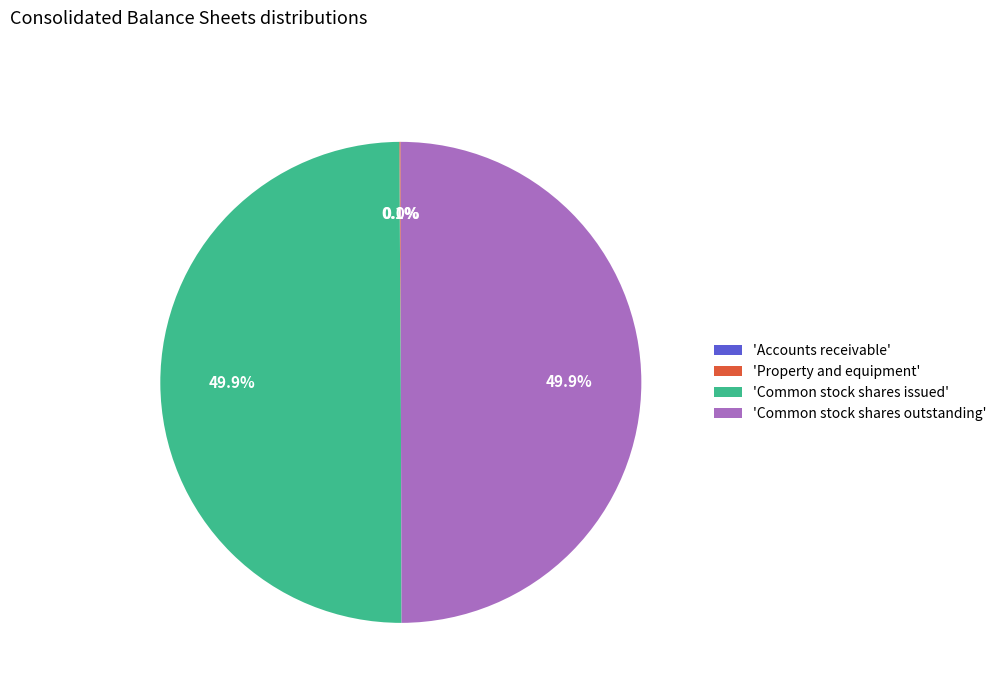

How much of the chart is everything except 'Common stock shares issued'?

50.1%